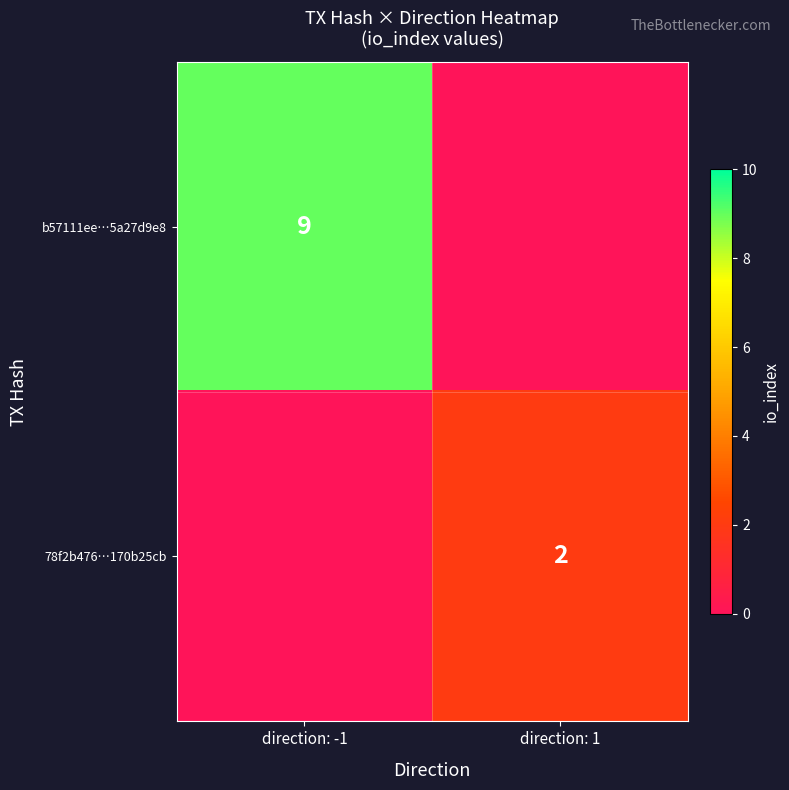

Is the value of 78f2b476…170b25cb at direction: 1 greater than the value of b57111ee…5a27d9e8 at direction: -1?

No